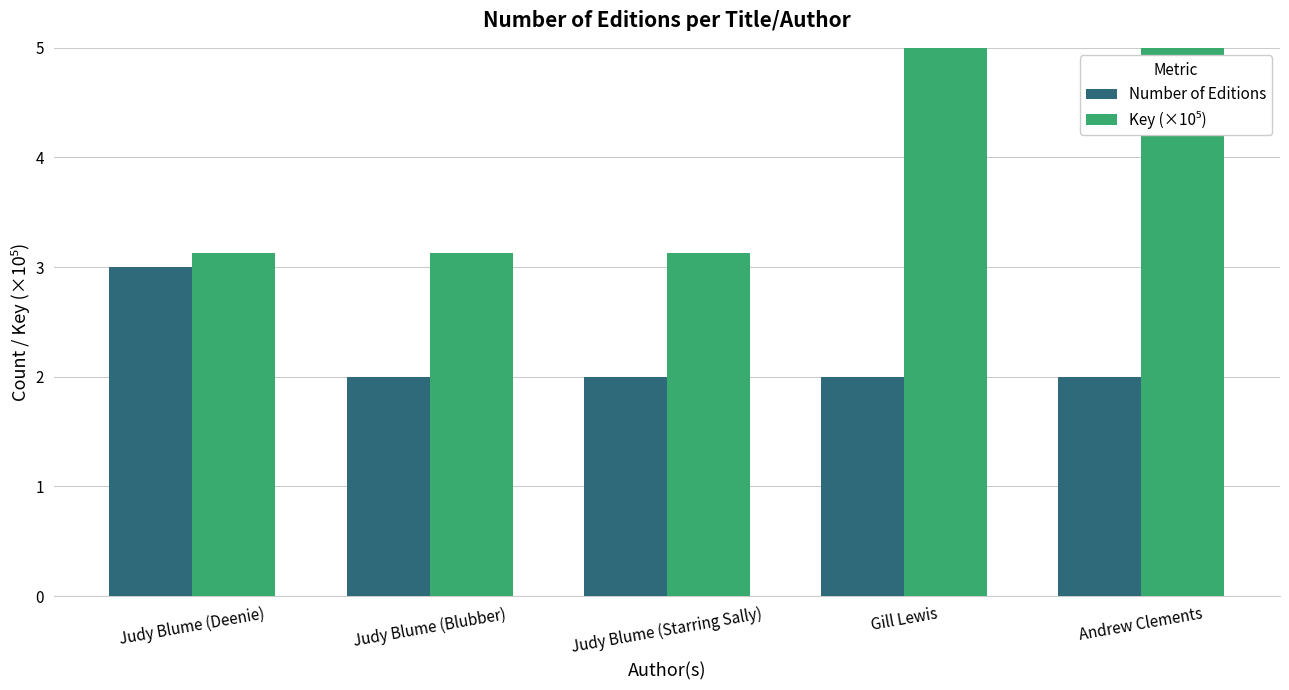

The Key (×10⁵) series shows 751.0 at Gill Lewis. True or false?

True